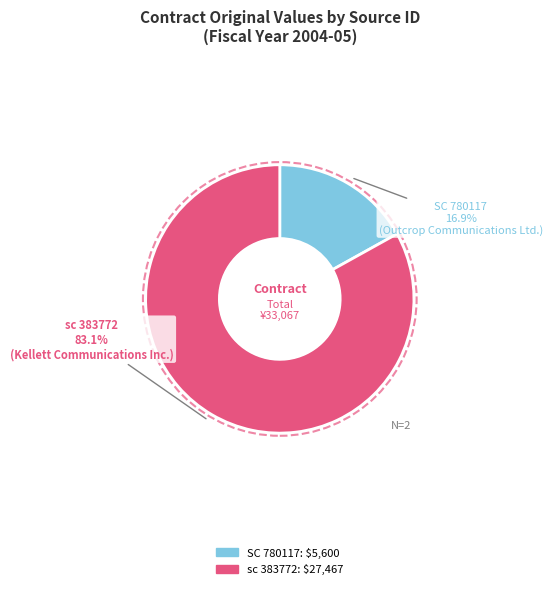

Does any single category account for the majority?

Yes